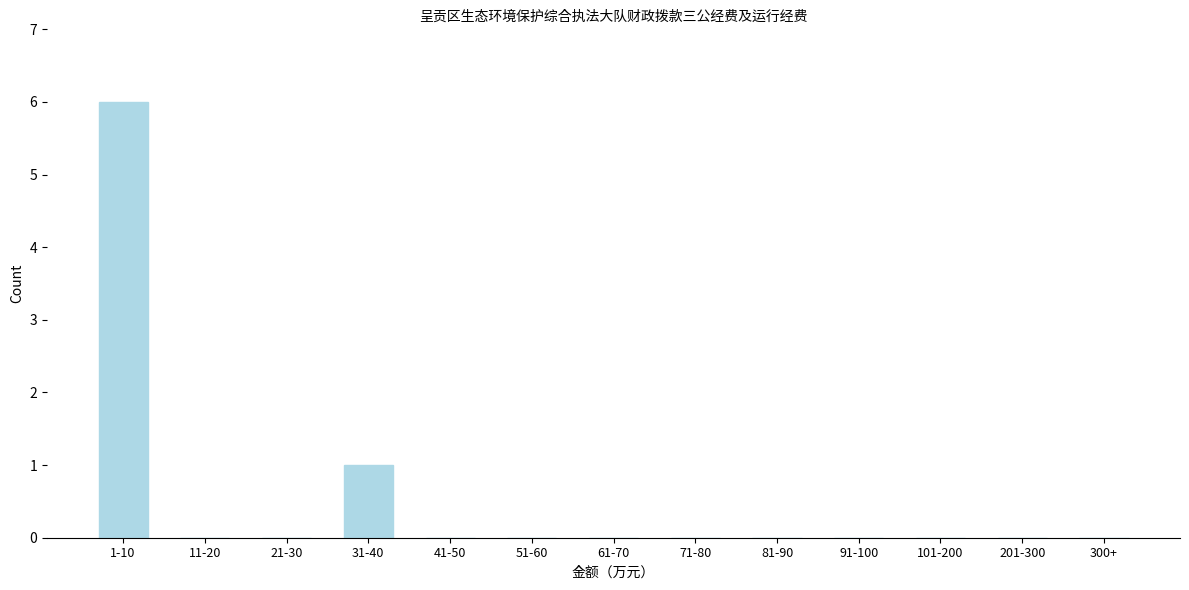

Reading left to right, extract all data points from this chart.

1-10=6	11-20=0	21-30=0	31-40=1	41-50=0	51-60=0	61-70=0	71-80=0	81-90=0	91-100=0	101-200=0	201-300=0	300+=0